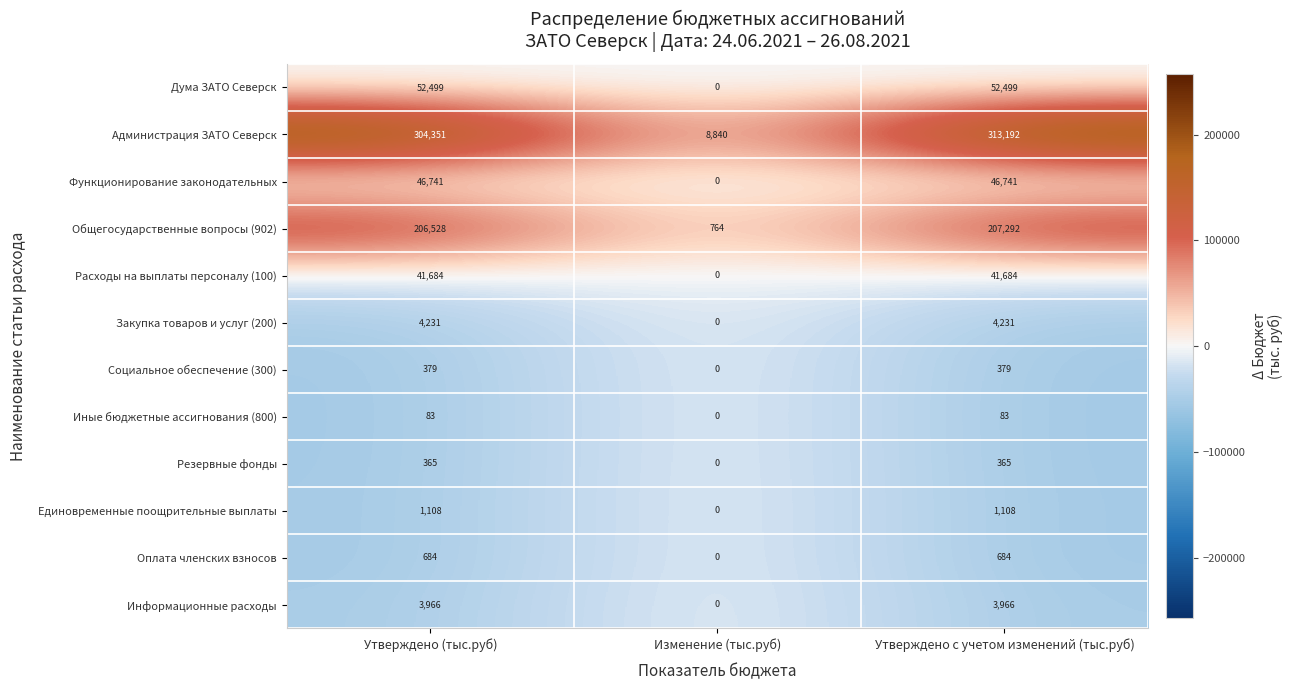

Which series has the largest range (max minus min)?

Администрация ЗАТО Северск